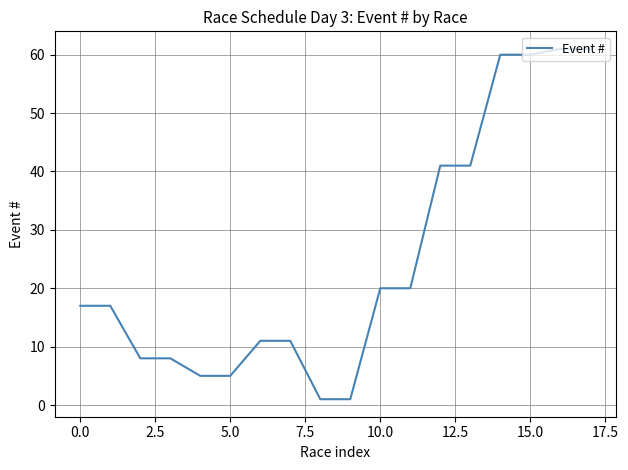

What is the maximum value shown in the chart?

61